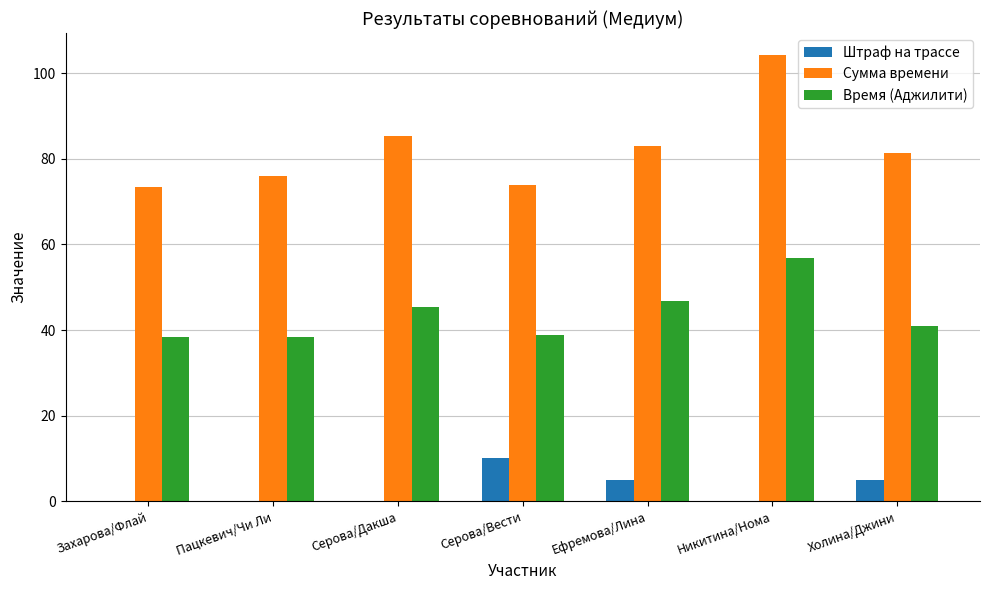

Is the value of Сумма времени at Никитина/Нома greater than the value of Штраф на трассе at Серова/Дакша?

Yes